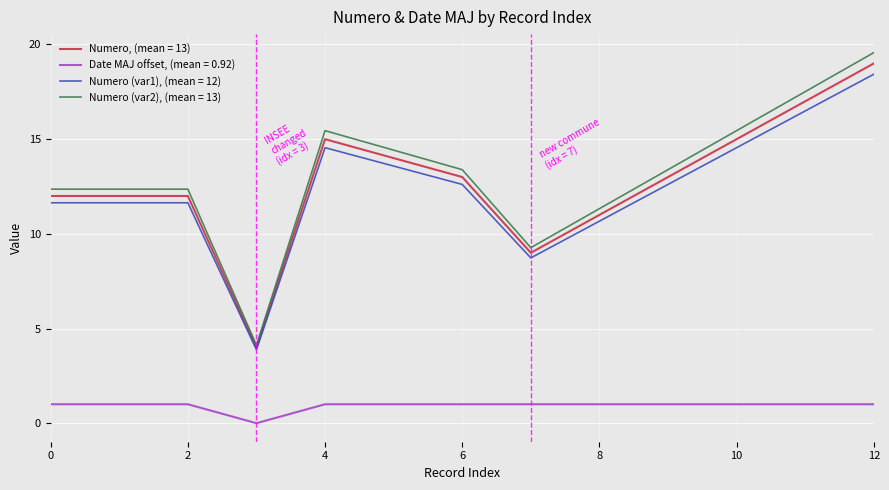

What is the maximum value shown in the chart?

19.6